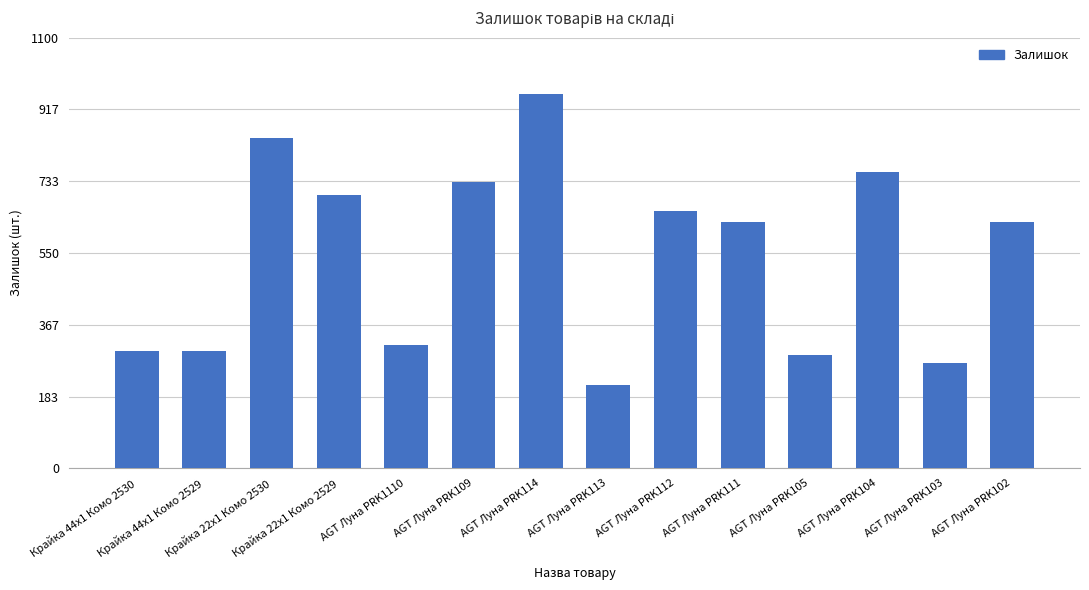

What is the ratio of the value at AGT Луна PRK1110 to the value at Крайка 22x1 Комо 2529?

0.5